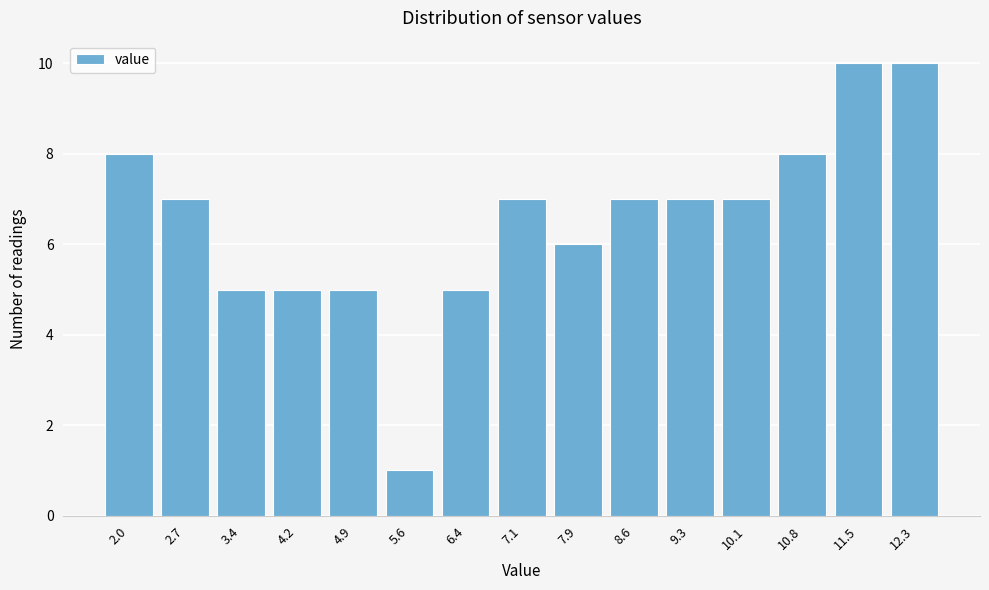

Reading left to right, transcribe all the data shown in this chart.

8	7	5	5	5	1	5	7	6	7	7	7	8	10	10